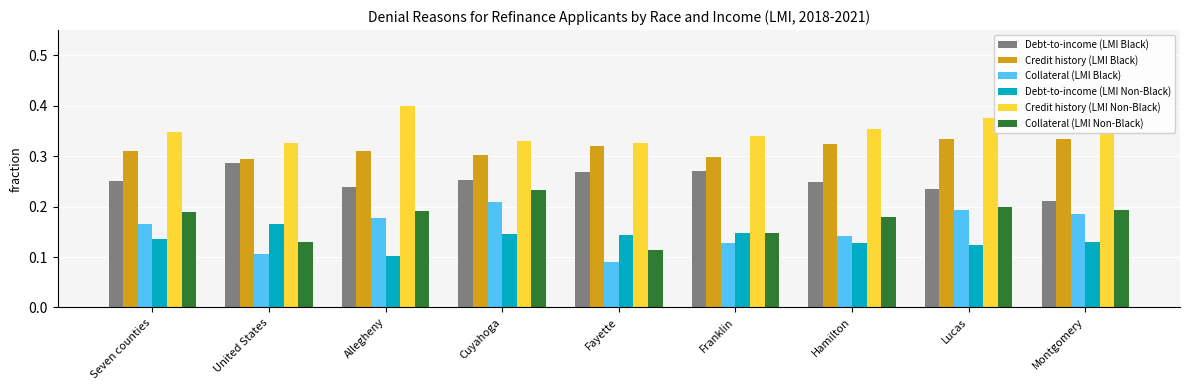

List the series in order of their peak value, lowest first.

Debt-to-income (LMI Non-Black), Collateral (LMI Black), Collateral (LMI Non-Black), Debt-to-income (LMI Black), Credit history (LMI Black), Credit history (LMI Non-Black)